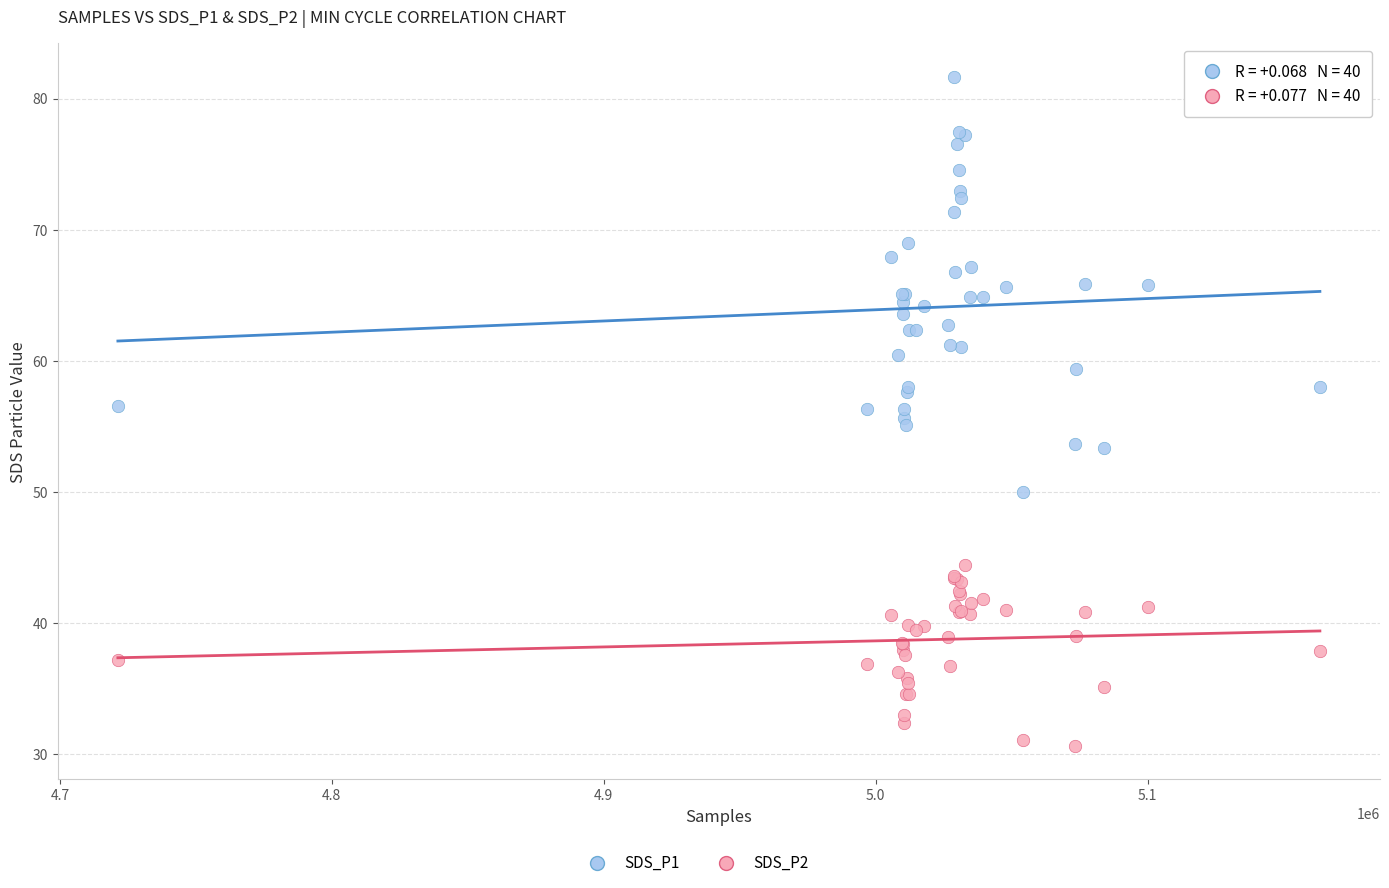

What is the X range (max minus min) for the scatter plot?

442066.0